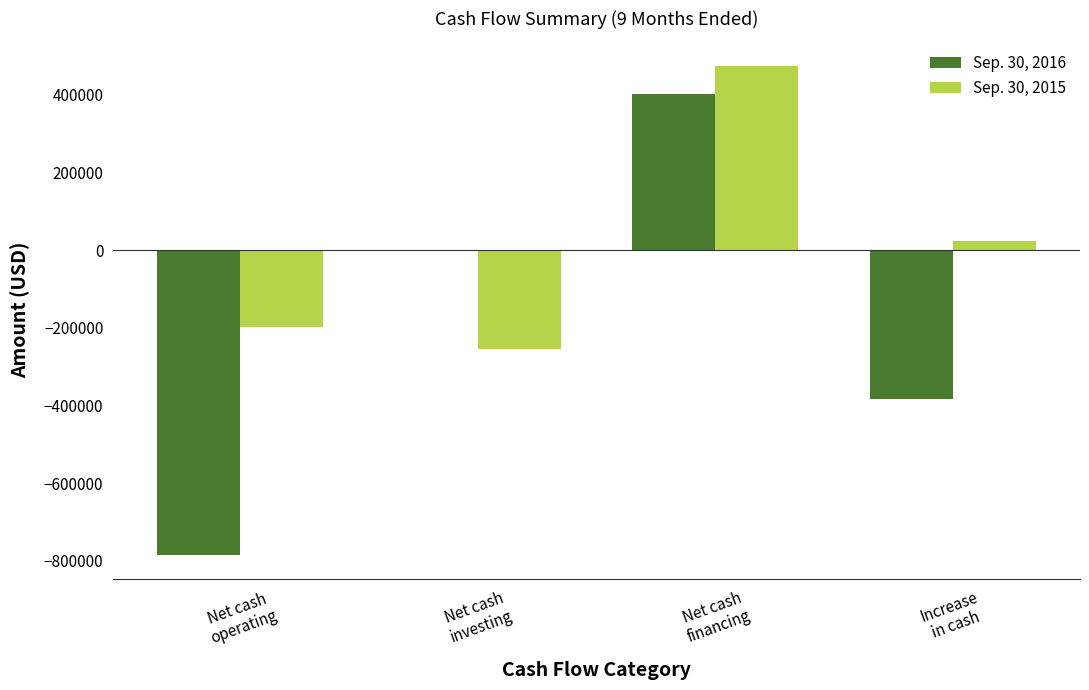

Which series has the largest total across all categories?

Sep. 30, 2015